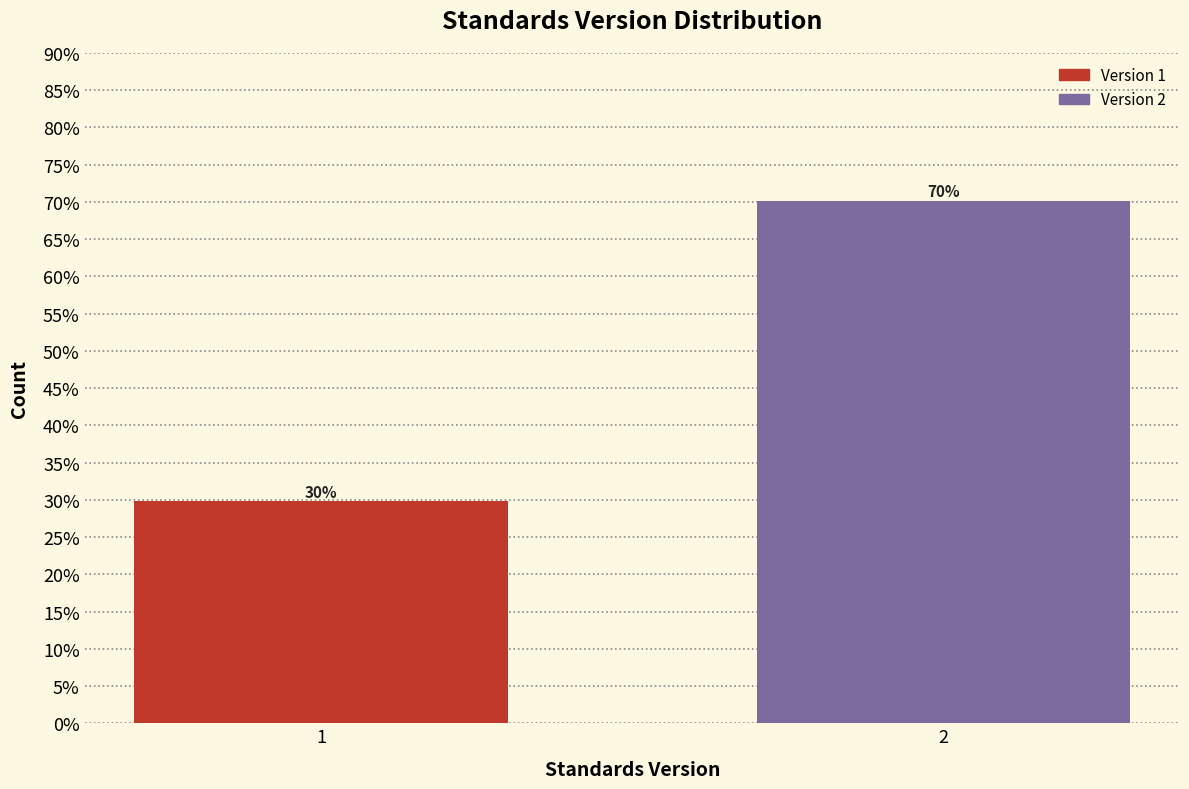

Are the bars horizontal?

No